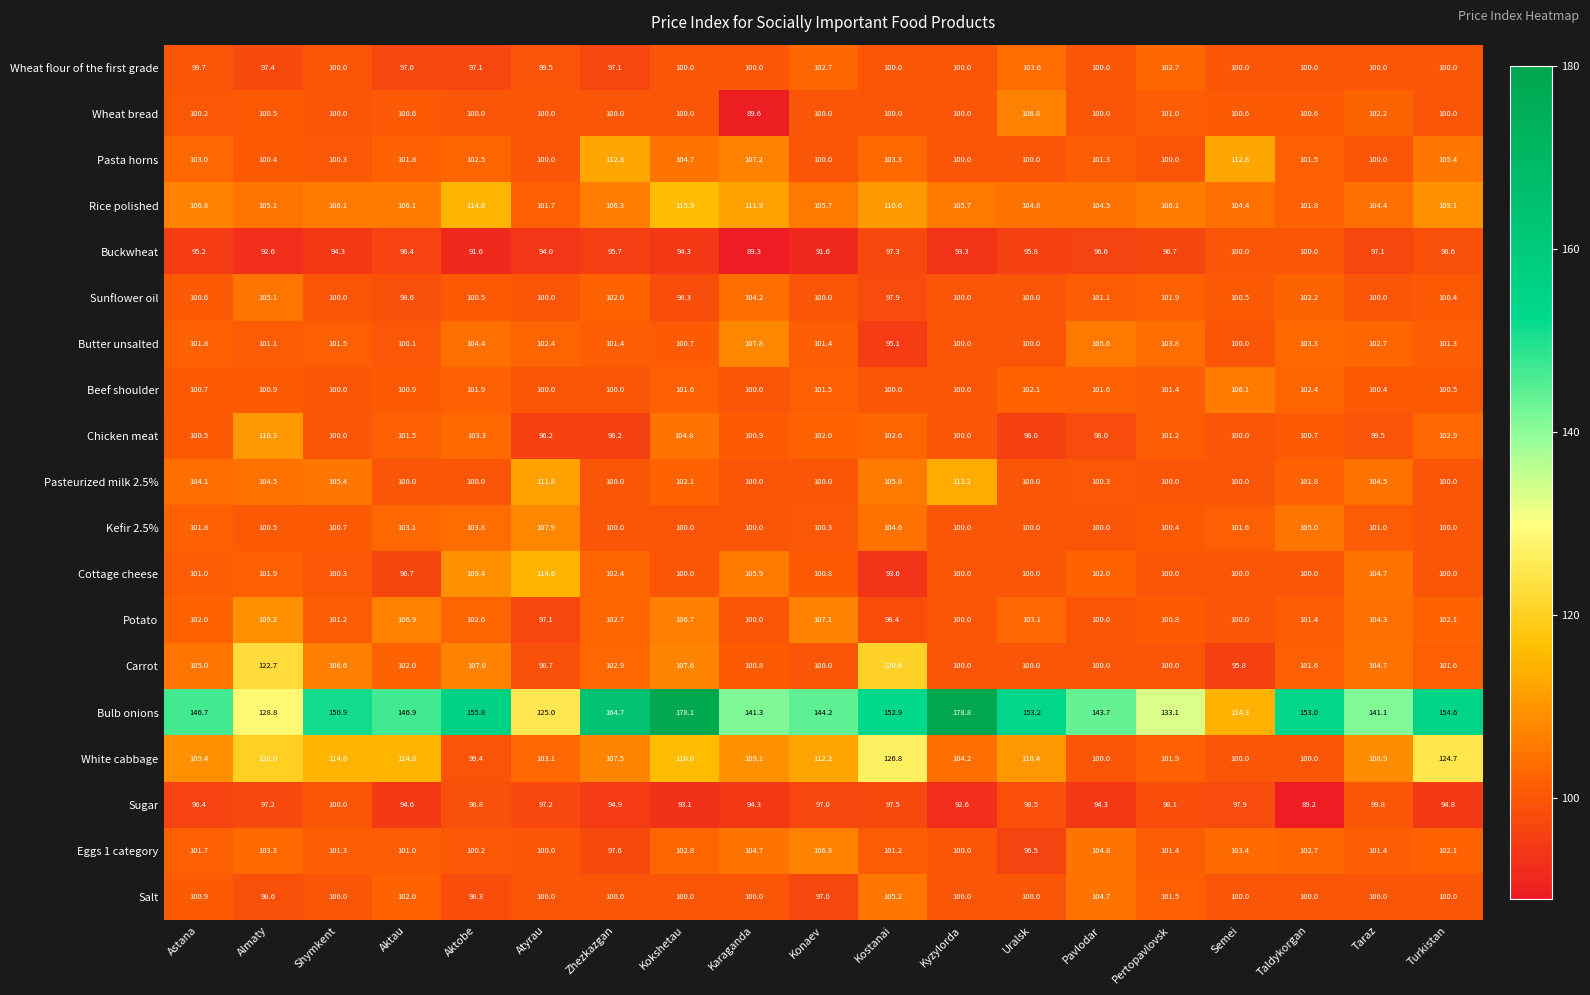

What is the total value across all series at Shymkent?

1983.2